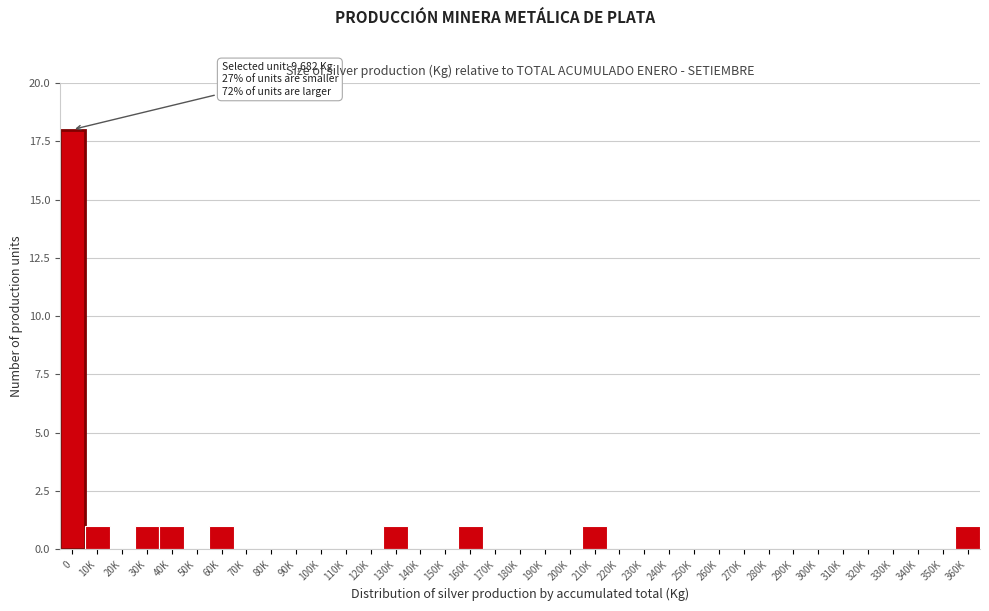

The value at 30K is 1. True or false?

True